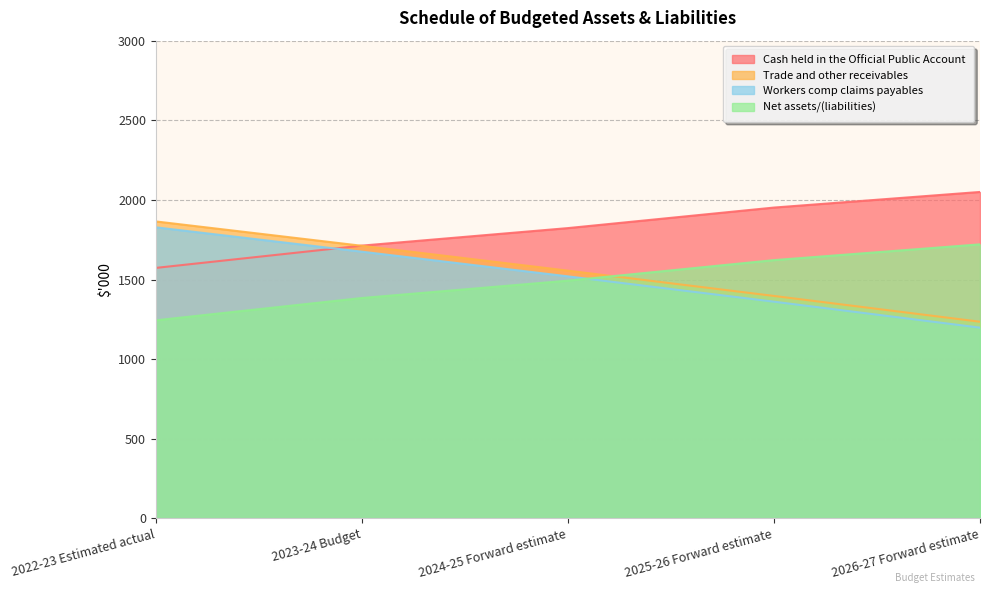

Count the number of categories in the chart.

5